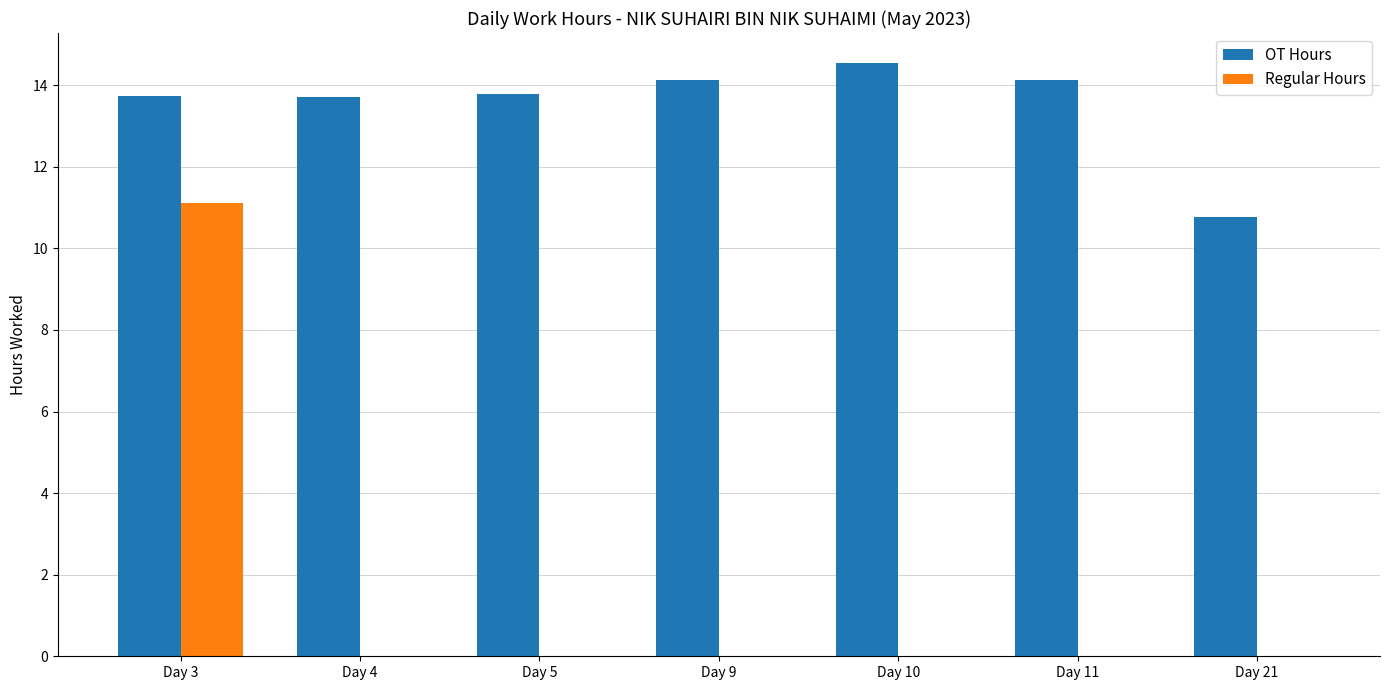

Which series changed the most between Day 5 and Day 21?

OT Hours